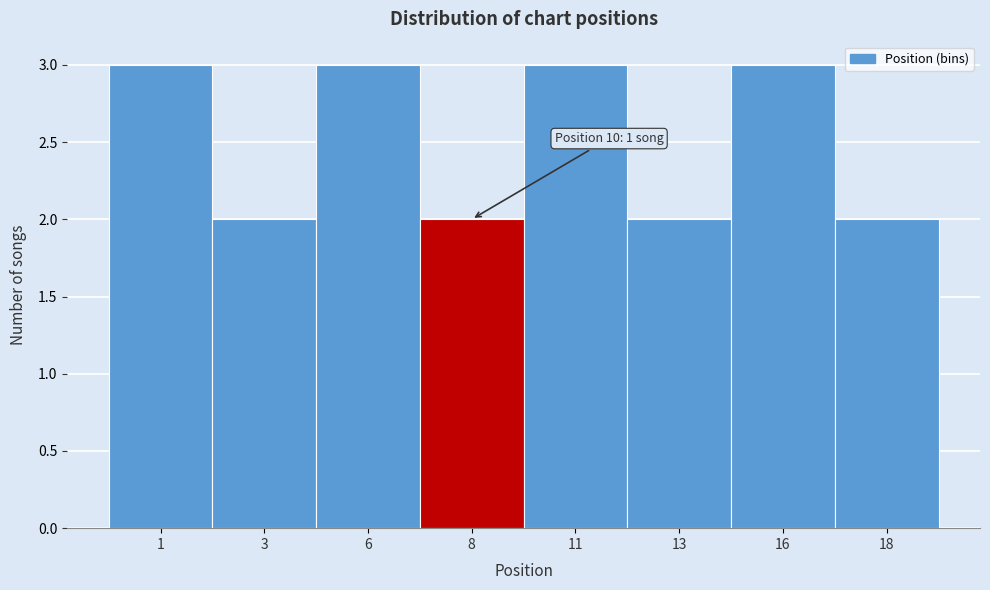

Reading left to right, what are all the values shown in this chart?

3	2	3	2	3	2	3	2